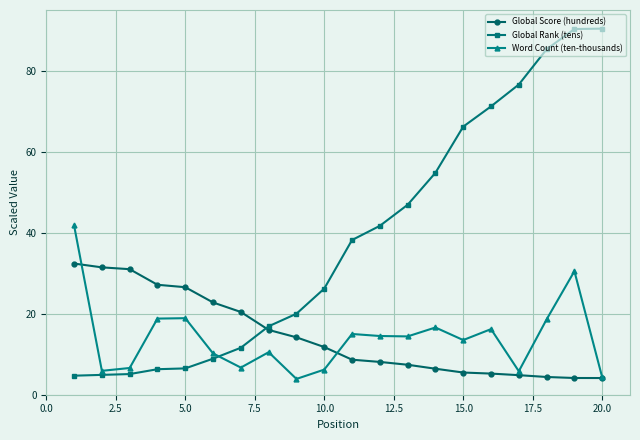

How many distinct data groups are displayed?

3